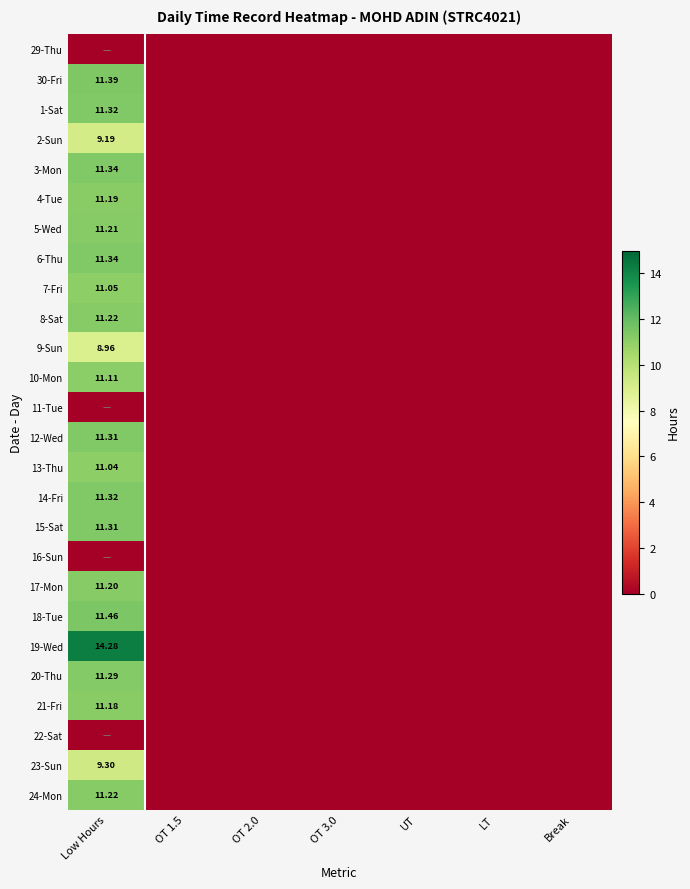

Rank the series at OT 3.0 from highest to lowest value.

29-Thu, 30-Fri, 1-Sat, 2-Sun, 3-Mon, 4-Tue, 5-Wed, 6-Thu, 7-Fri, 8-Sat, 9-Sun, 10-Mon, 11-Tue, 12-Wed, 13-Thu, 14-Fri, 15-Sat, 16-Sun, 17-Mon, 18-Tue, 19-Wed, 20-Thu, 21-Fri, 22-Sat, 23-Sun, 24-Mon